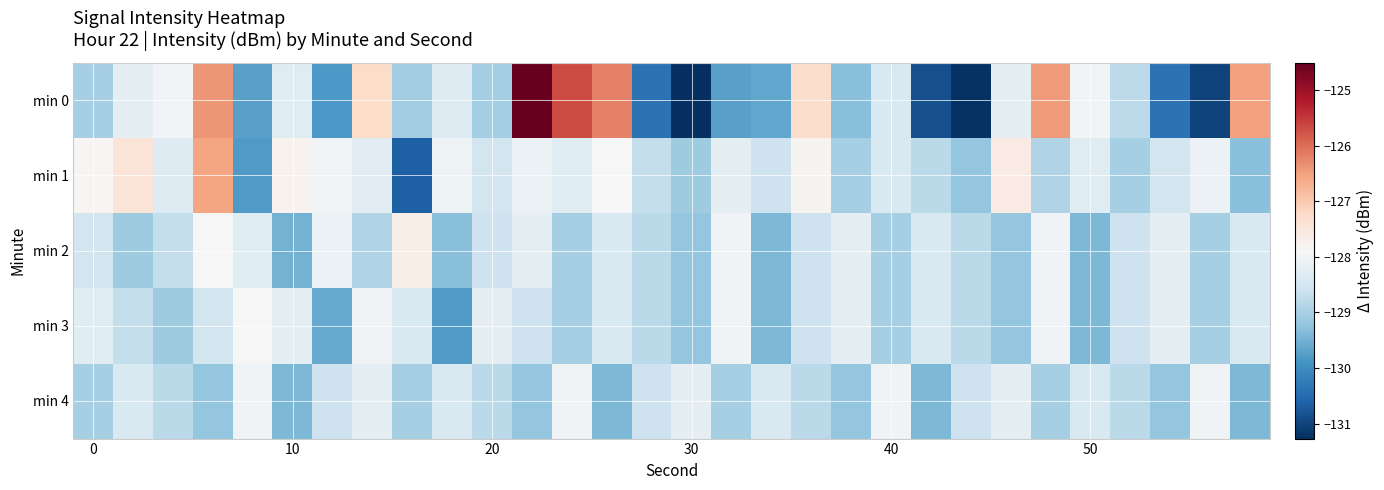

Rank the series by their maximum value, from highest to lowest.

min 0, min 1, min 2, min 3, min 4